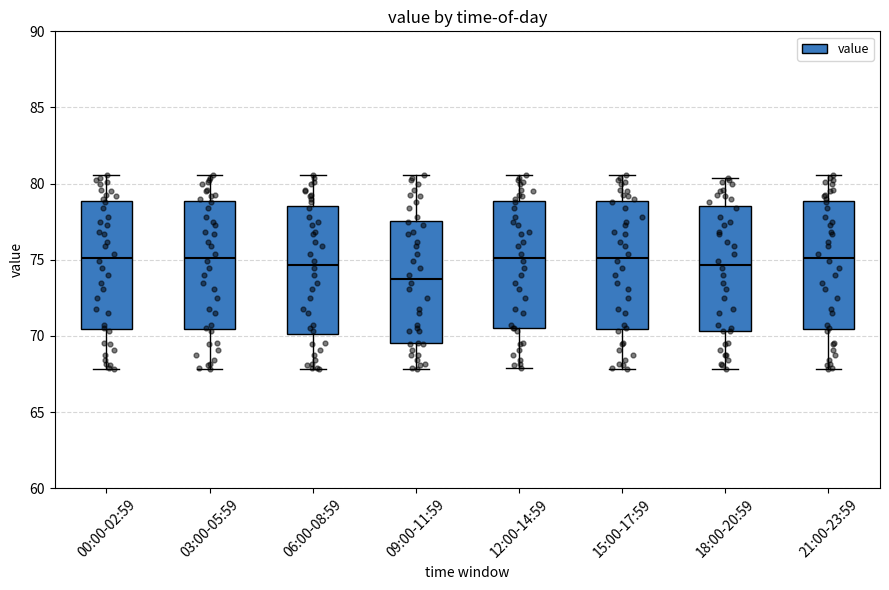

Reading left to right, transcribe this box plot: for each box, give where its median line is, the range the box spans, and where its two whiskers end, as read against the y-axis. The values are not printed on the chart, so give them approximately, as read against the axis.

00:00-02:59: median 75.0, box 70.5 to 79.0, whiskers 68.0 to 80.5
03:00-05:59: median 75.0, box 70.5 to 79.0, whiskers 68.0 to 80.5
06:00-08:59: median 74.5, box 70.0 to 78.5, whiskers 68.0 to 80.5
09:00-11:59: median 73.5, box 69.5 to 77.5, whiskers 68.0 to 80.5
12:00-14:59: median 75.0, box 70.5 to 79.0, whiskers 68.0 to 80.5
15:00-17:59: median 75.0, box 70.5 to 79.0, whiskers 68.0 to 80.5
18:00-20:59: median 74.5, box 70.5 to 78.5, whiskers 68.0 to 80.5
21:00-23:59: median 75.0, box 70.5 to 79.0, whiskers 68.0 to 80.5